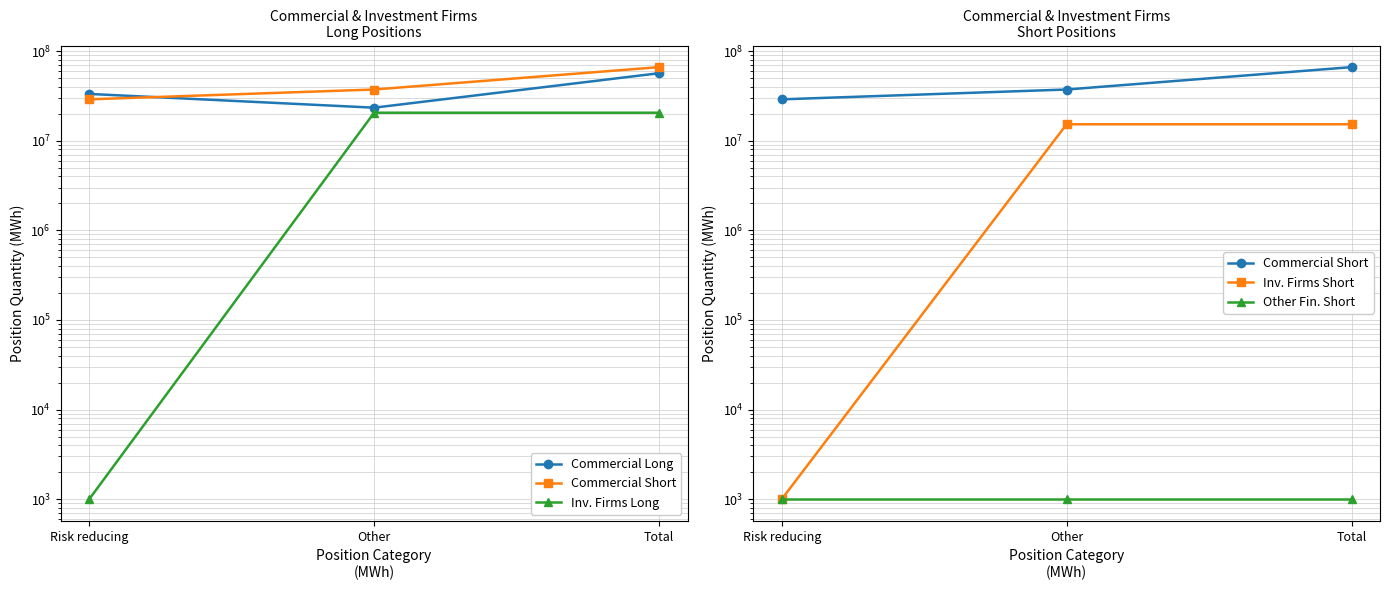

Which series has the largest total across all categories?

Commercial Short